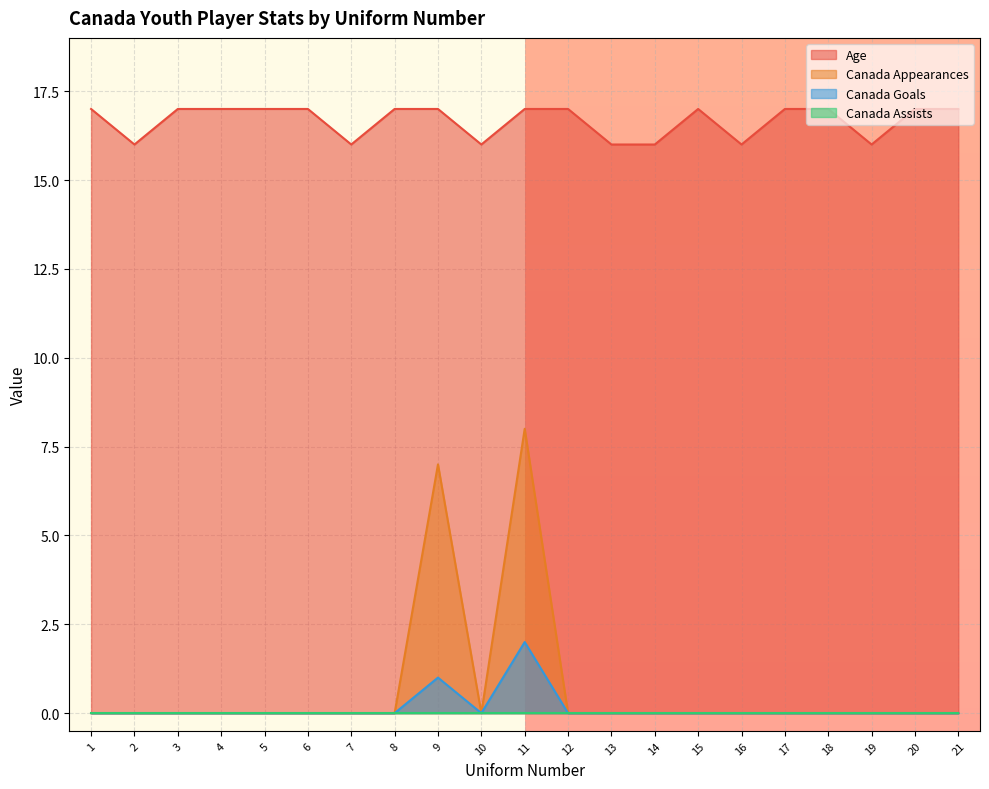

At which category is the sum across all series the highest?

11